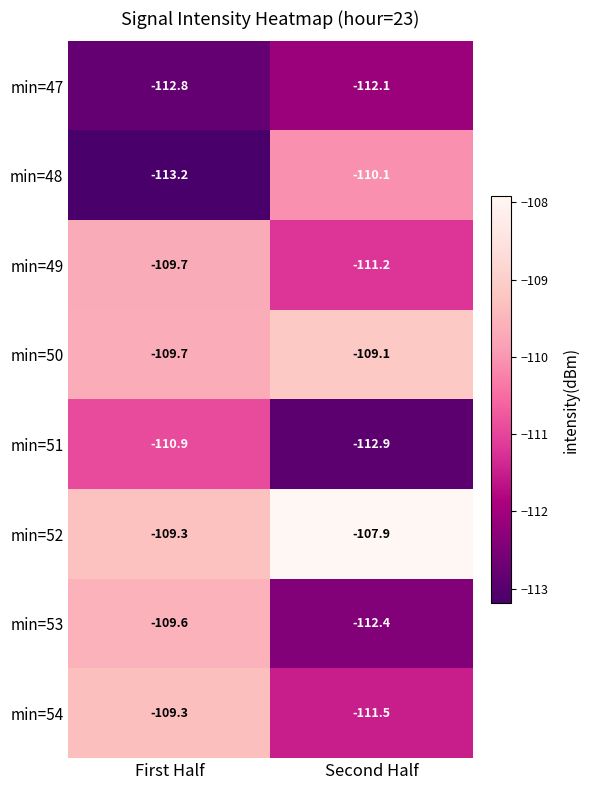

What is the sum of all min=49 values?

-220.9